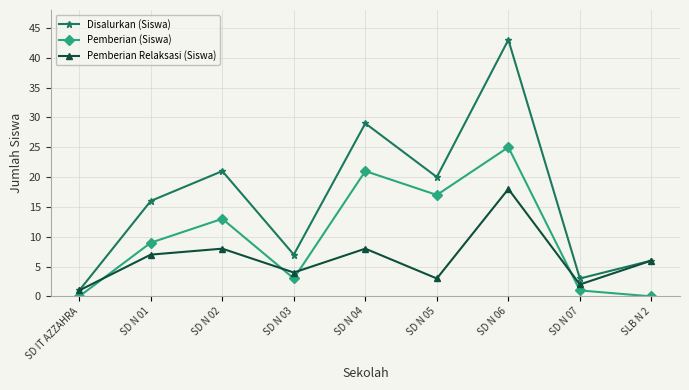

How many interior local peaks does the Pemberian (Siswa) series have?

3